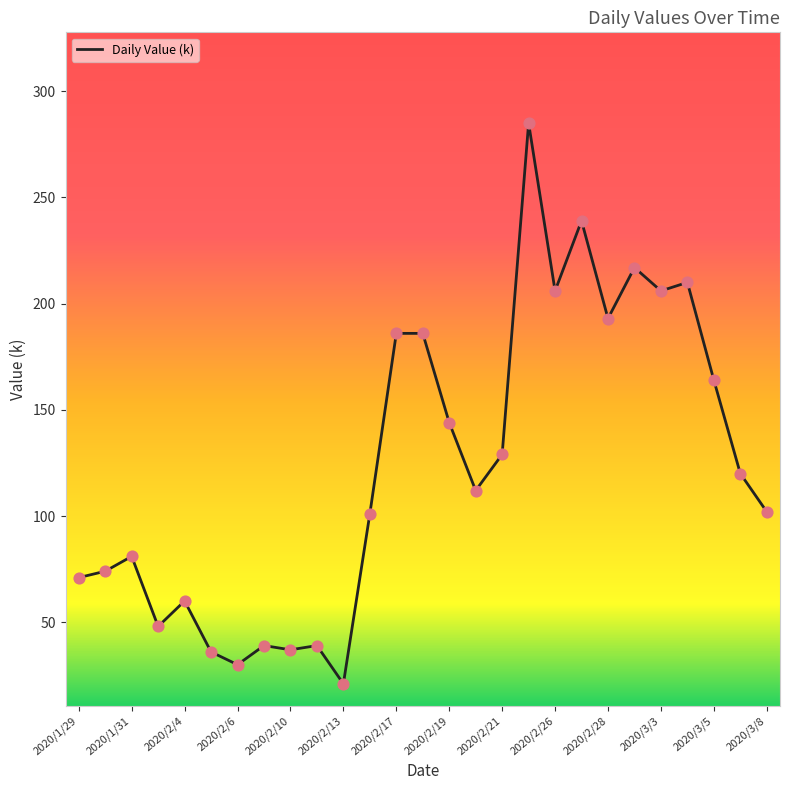

What is the difference between the maximum and minimum values?

264